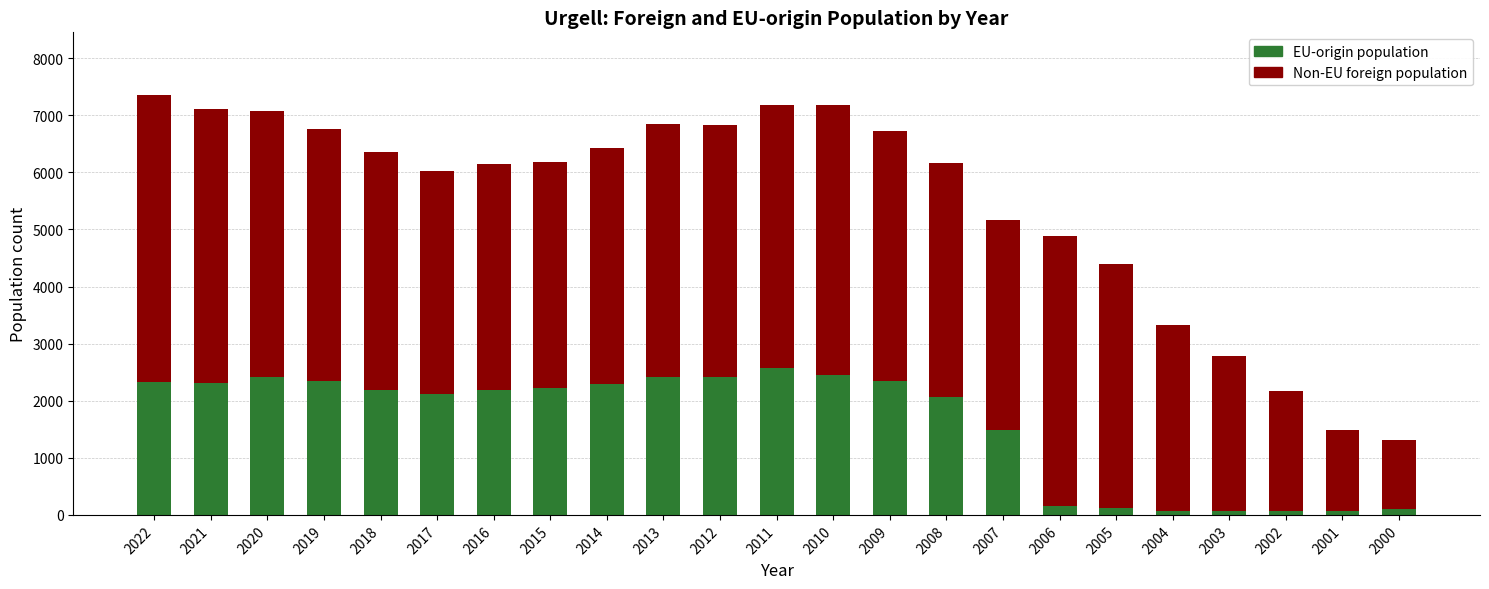

What is the maximum value for EU-origin population?

2567